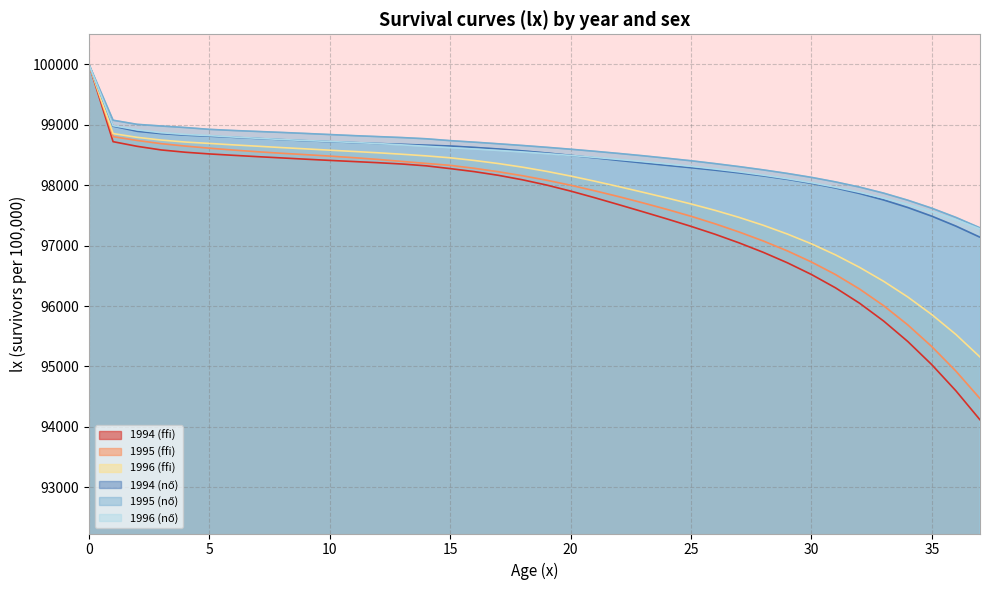

List the series in order of their peak value, lowest first.

1994 (ffi), 1995 (ffi), 1996 (ffi), 1994 (nő), 1995 (nő), 1996 (nő)